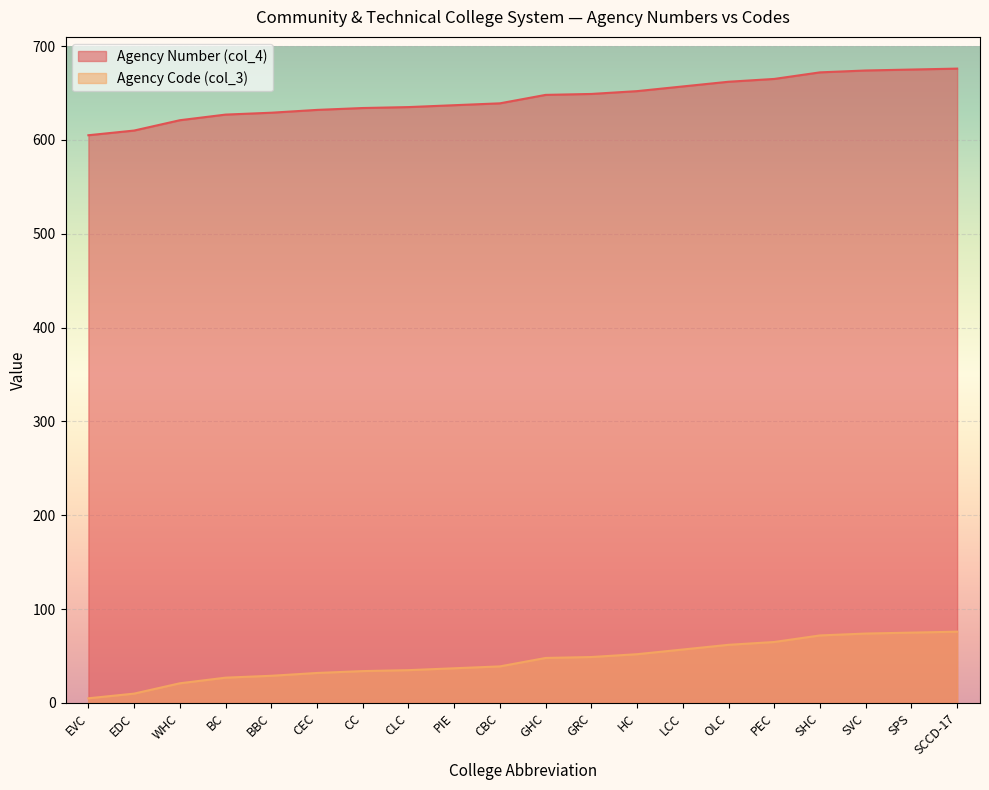

List the series in order of their peak value, highest first.

Agency Number (col_4), Agency Code (col_3)